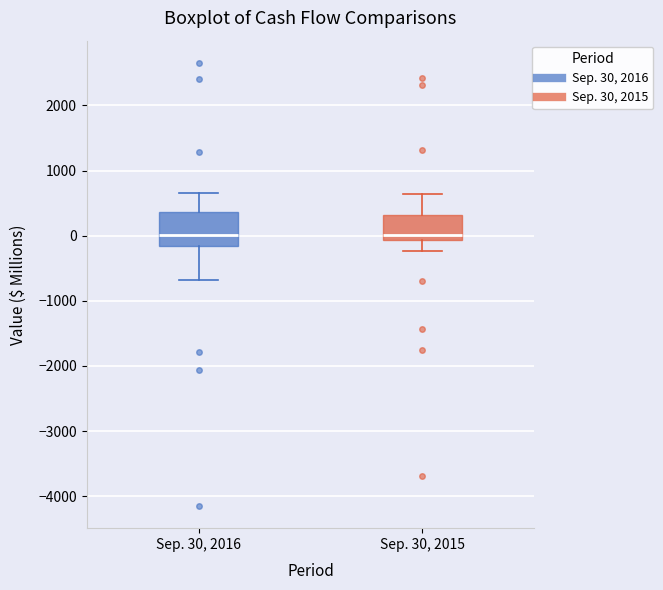

Where is the upper edge of the box for Sep. 30, 2015 on the y-axis? The values are not printed on the chart, so give them approximately, as read against the axis.

300